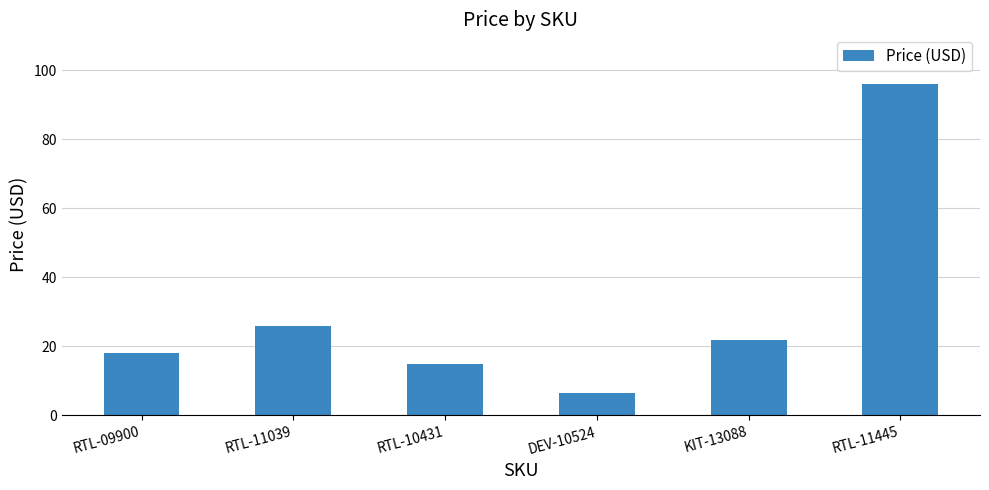

True or false: the data shows 34.3 at KIT-13088.

False